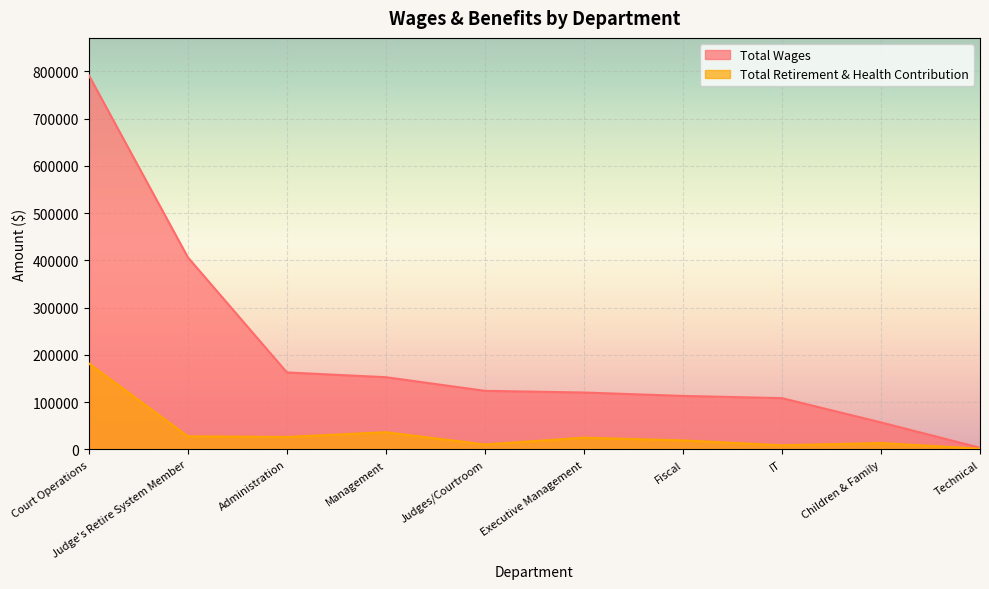

What is the difference between the highest and lowest values at Management?

116417